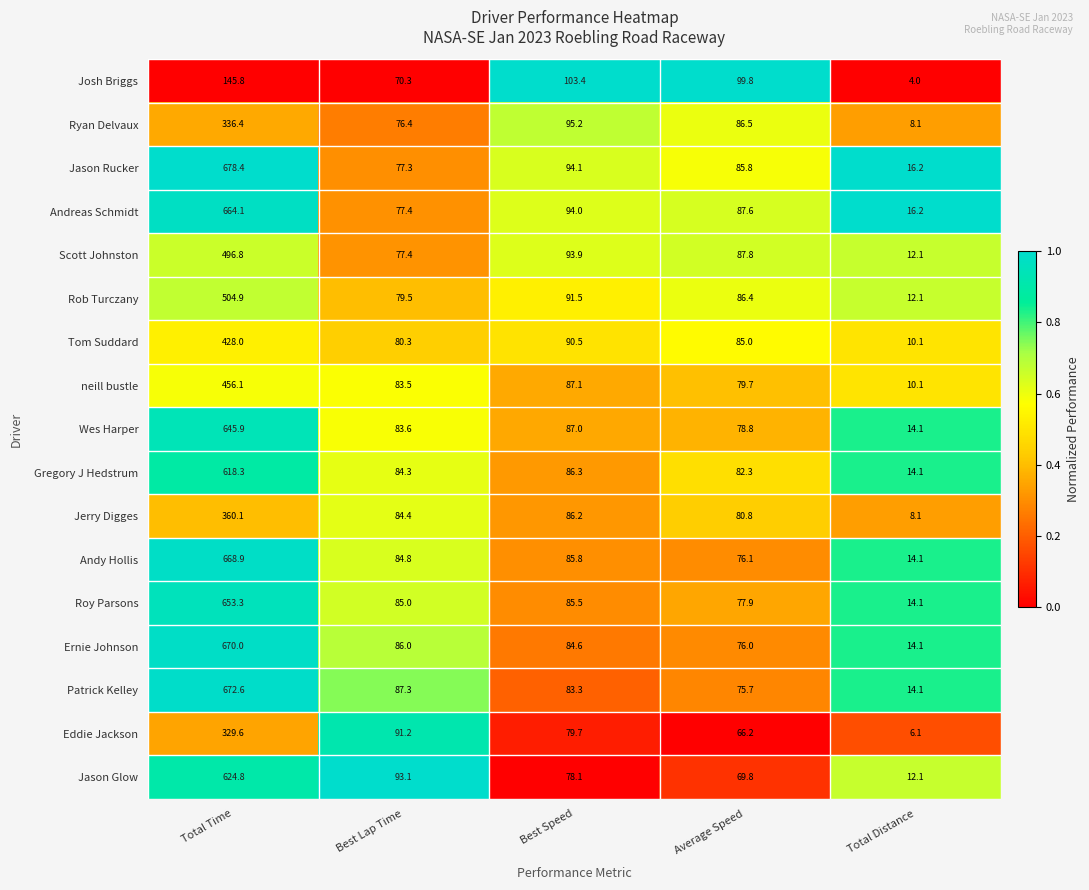

Rank the series at Average Speed from highest to lowest value.

Josh Briggs, Scott Johnston, Andreas Schmidt, Ryan Delvaux, Rob Turczany, Jason Rucker, Tom Suddard, Gregory J Hedstrum, Jerry Digges, neill bustle, Wes Harper, Roy Parsons, Andy Hollis, Ernie Johnson, Patrick Kelley, Jason Glow, Eddie Jackson